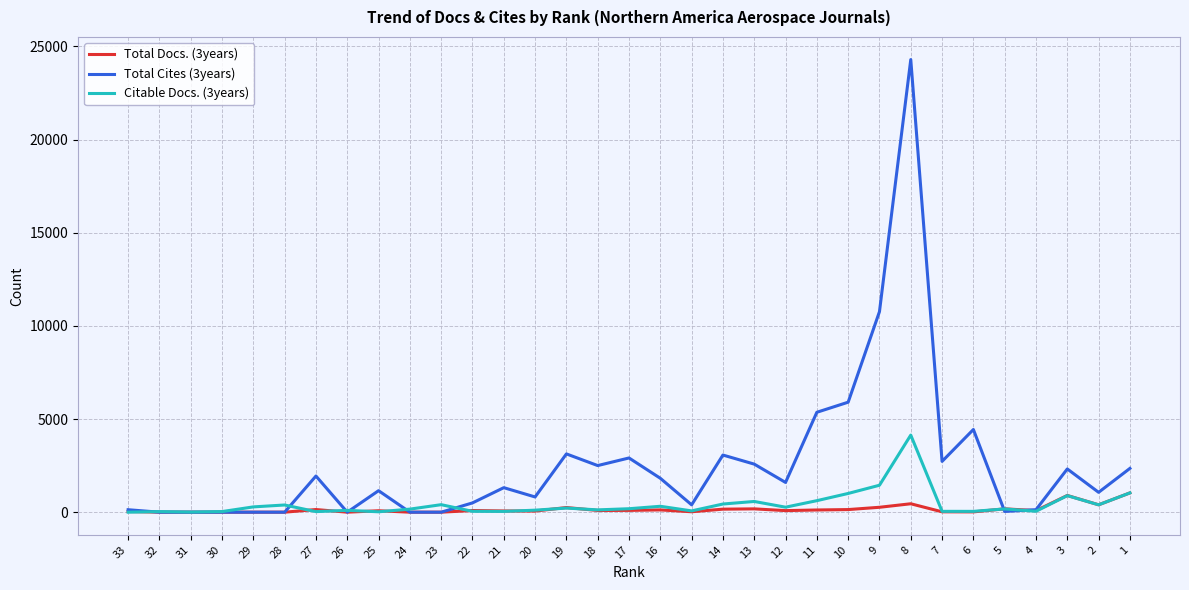

The value of Total Cites (3years) at 32 is 0. True or false?

True